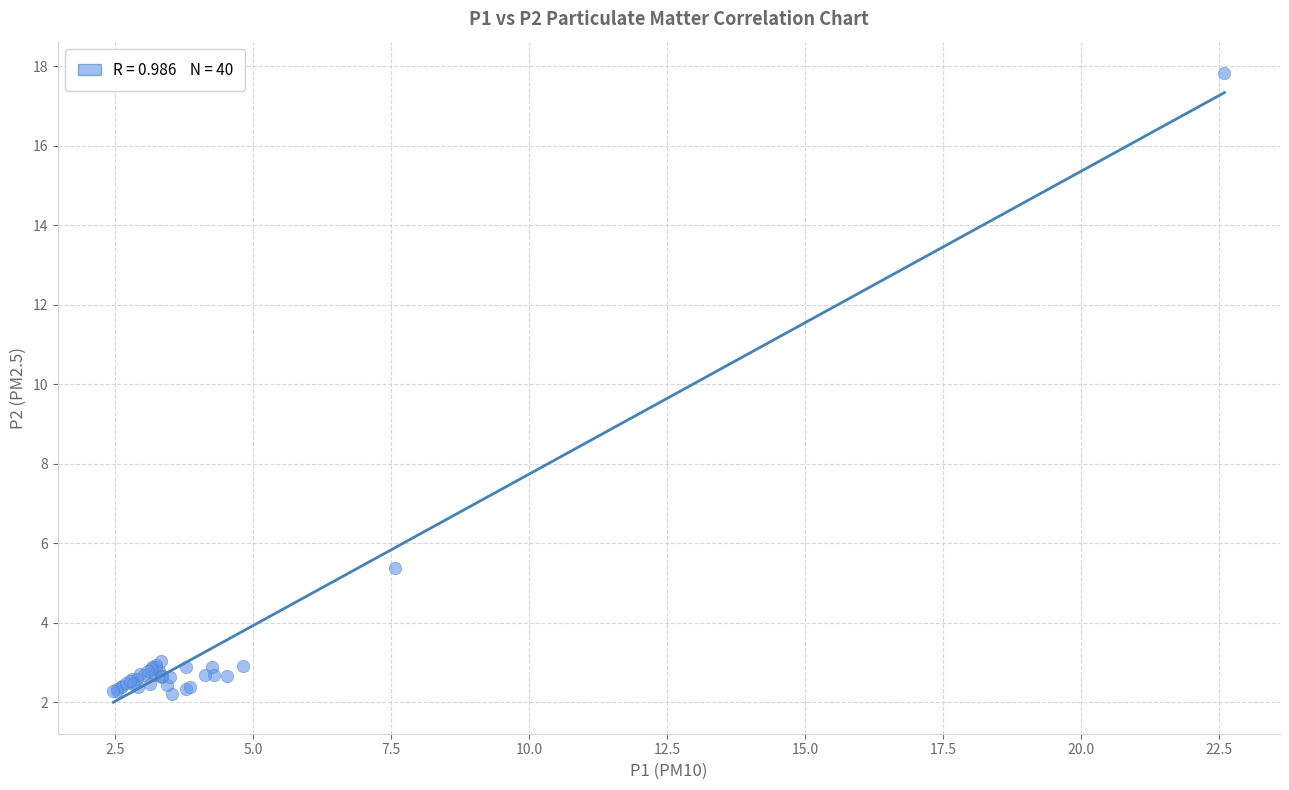

What Y value in the scatter plot is closest to 10?

5.4